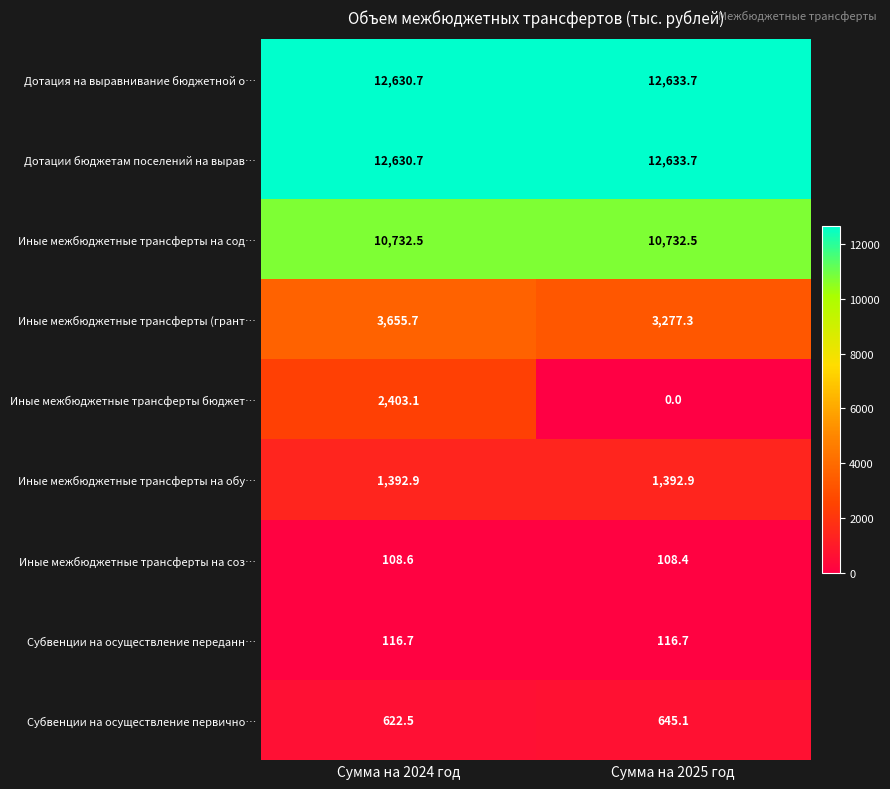

Reading left to right, what are all the values shown in this chart?

Дотация на выравнивание бюджетной о…: Сумма на 2024 год=12630.7	Сумма на 2025 год=12633.7
Дотации бюджетам поселений на вырав…: Сумма на 2024 год=12630.7	Сумма на 2025 год=12633.7
Иные межбюджетные трансферты на сод…: Сумма на 2024 год=10732.5	Сумма на 2025 год=10732.5
Иные межбюджетные трансферты (грант…: Сумма на 2024 год=3655.7	Сумма на 2025 год=3277.3
Иные межбюджетные трансферты бюджет…: Сумма на 2024 год=2403.1	Сумма на 2025 год=0.0
Иные межбюджетные трансферты на обу…: Сумма на 2024 год=1392.9	Сумма на 2025 год=1392.9
Иные межбюджетные трансферты на соз…: Сумма на 2024 год=108.6	Сумма на 2025 год=108.4
Субвенции на осуществление переданн…: Сумма на 2024 год=116.7	Сумма на 2025 год=116.7
Субвенции на осуществление первично…: Сумма на 2024 год=622.5	Сумма на 2025 год=645.1